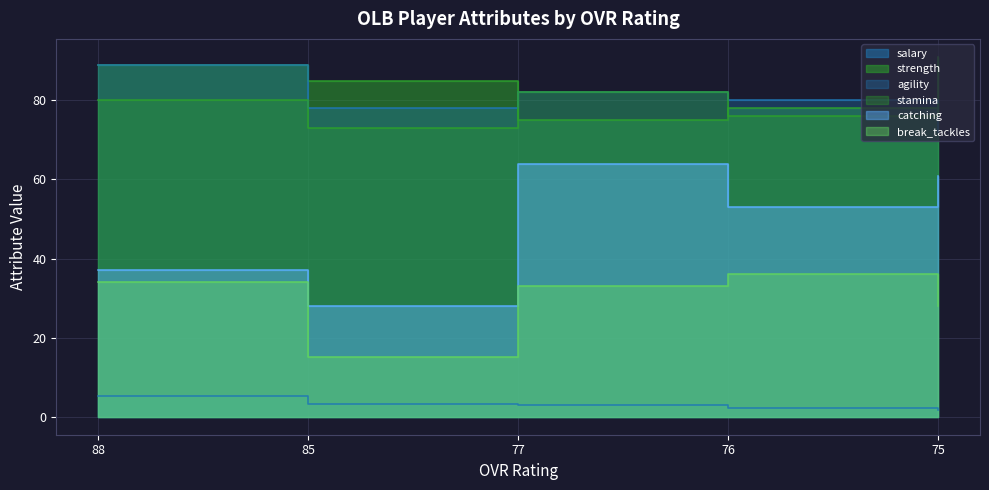

What is the approximate value of strength at 85?

85.0